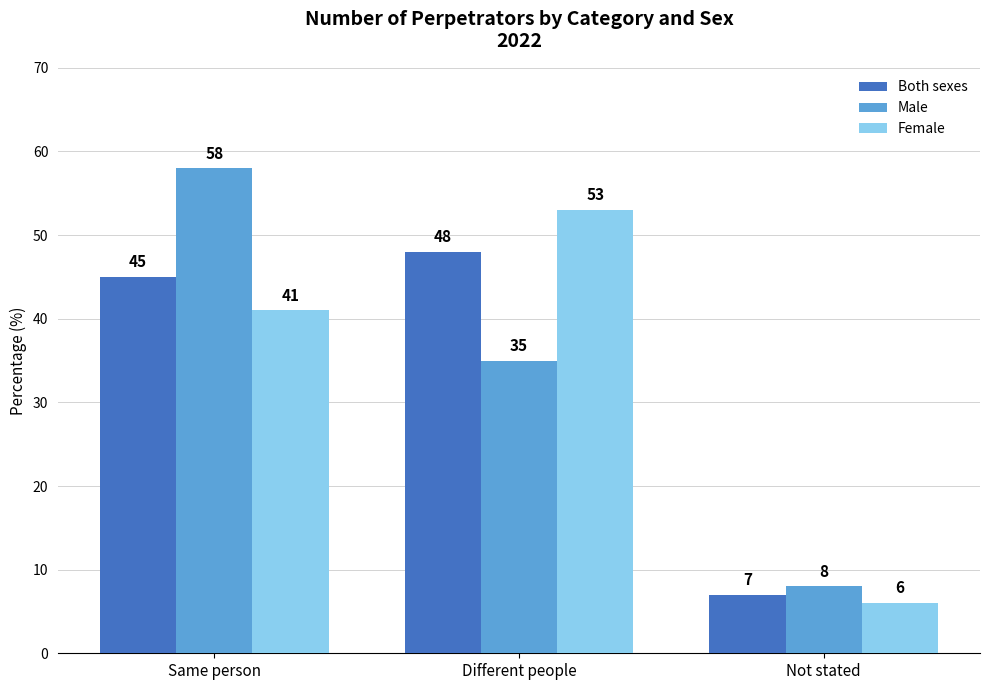

What is the average value of the Female series?

33